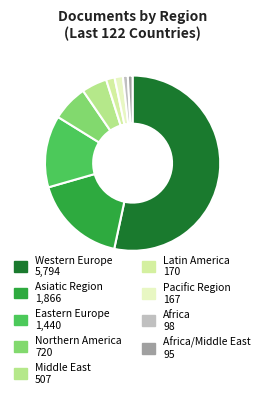

How many segments does this pie chart have?

9